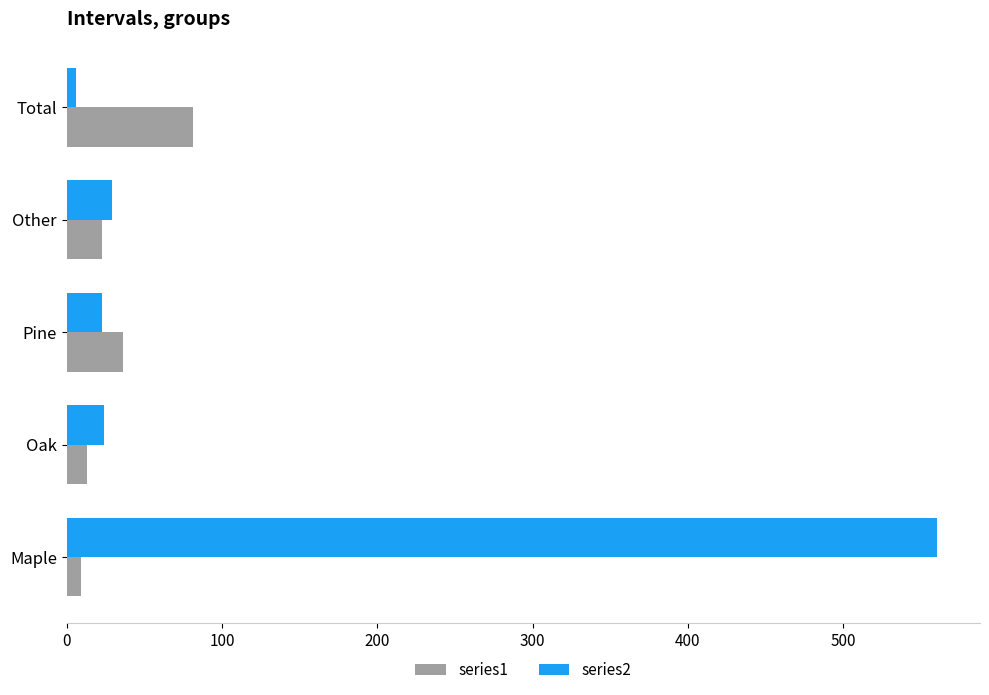

What are all the series names shown in the legend?

series1, series2